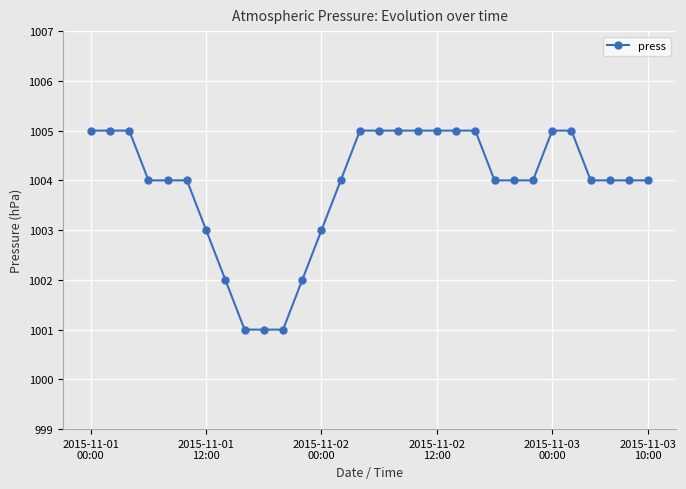

How many distinct data groups are displayed?

1